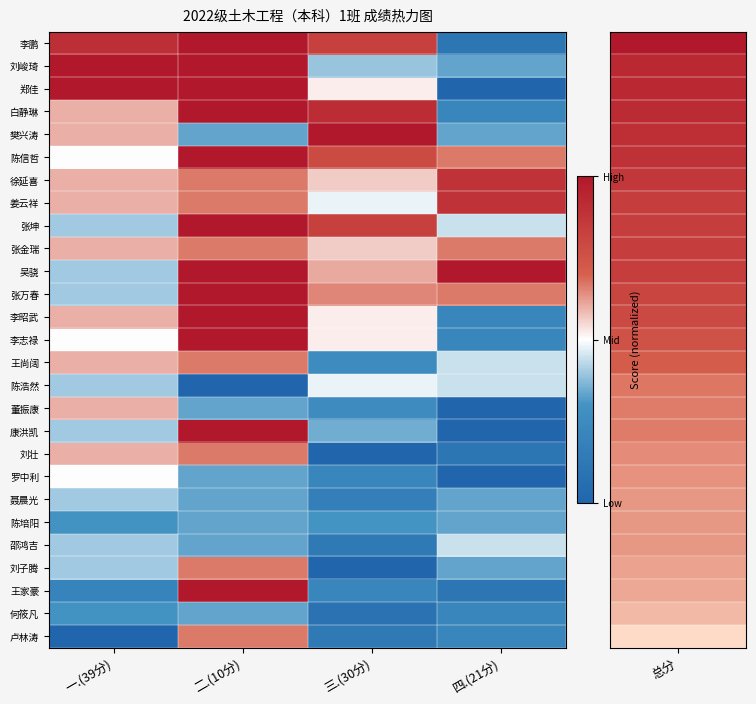

At how many categories does at least one series exceed 0?

4